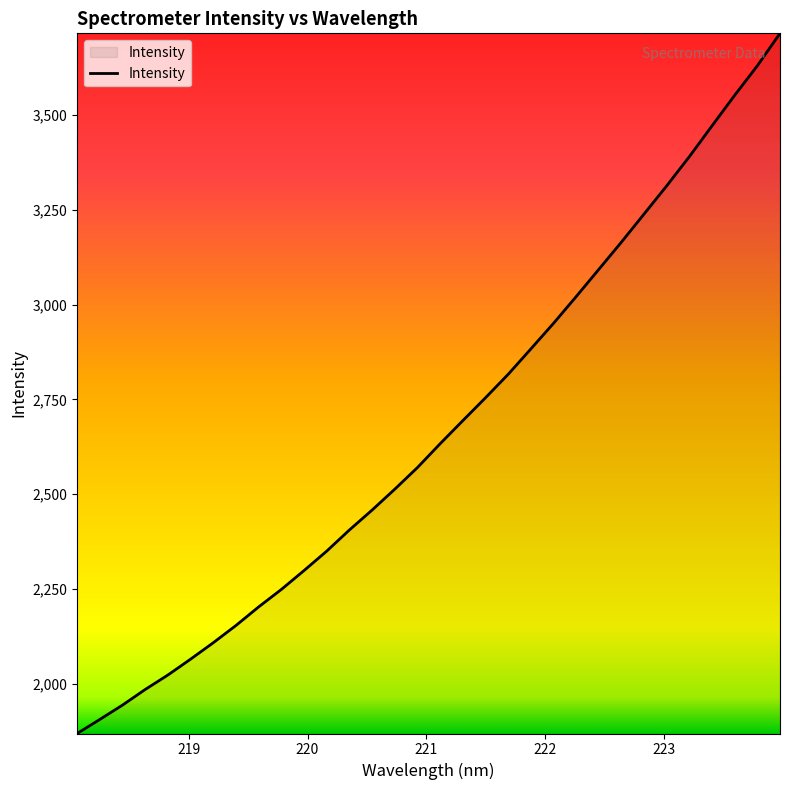

What is the difference between the maximum and minimum values?

1845.4